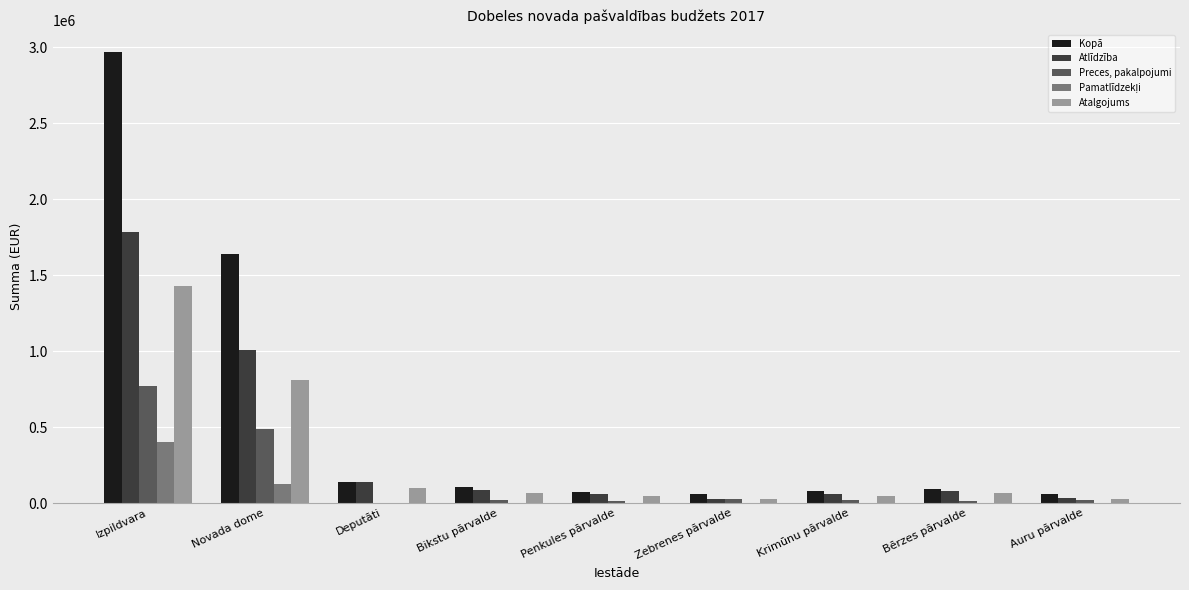

What is the sum of all Preces, pakalpojumi values?

1378301